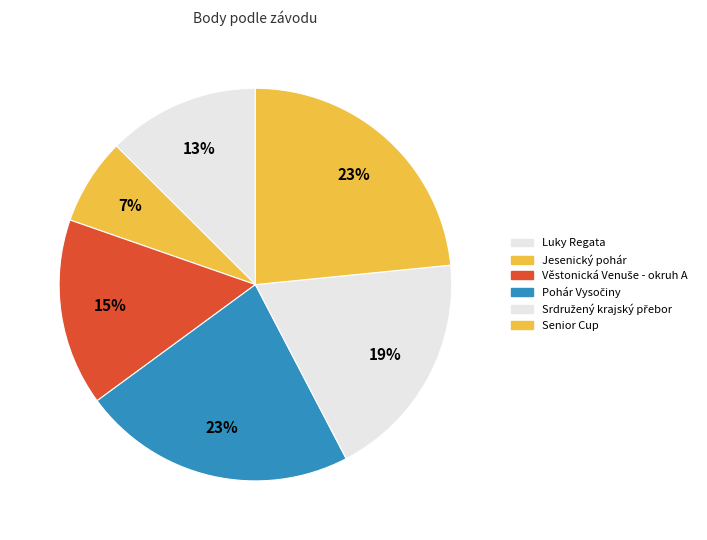

Is there a majority slice in this chart?

No